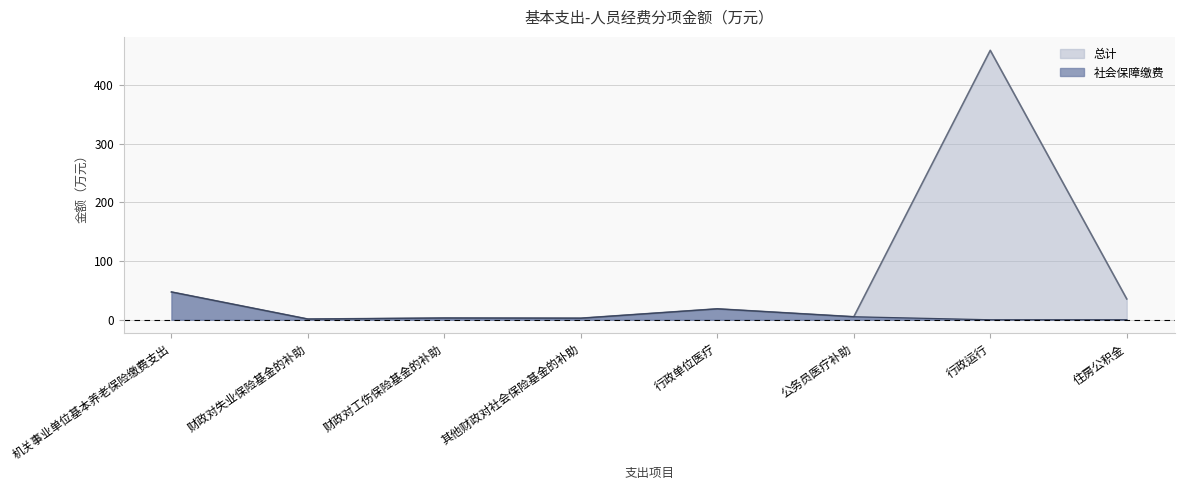

True or false: 社会保障缴费 has a value of 8.9 at 行政单位医疗.

False